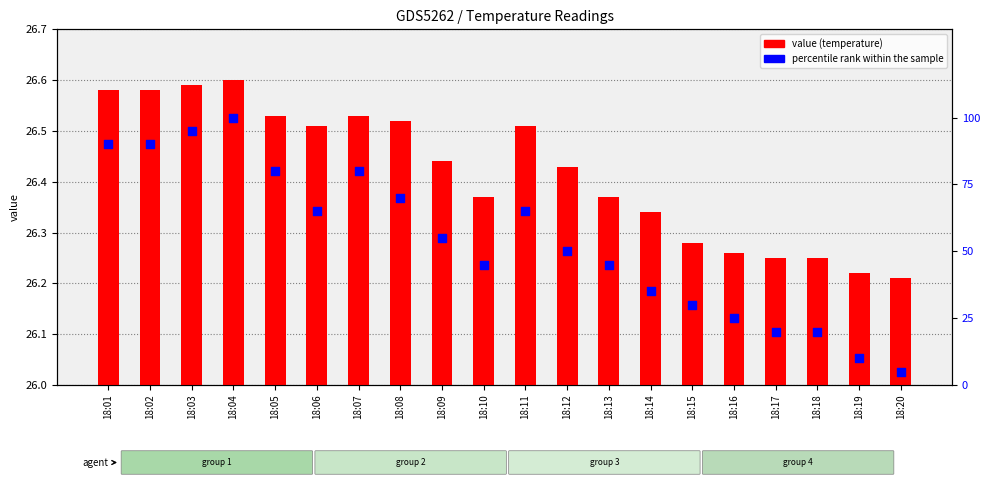

At which category is the sum across all series the highest?

18:04